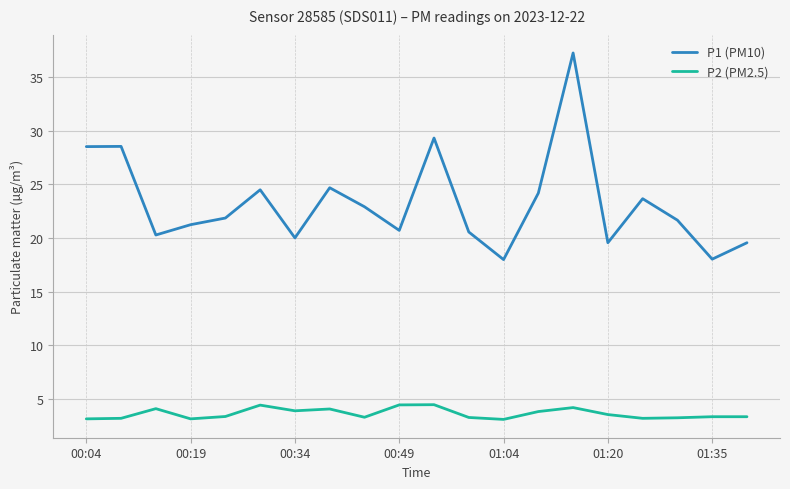

Which series has the largest range (max minus min)?

P1 (PM10)